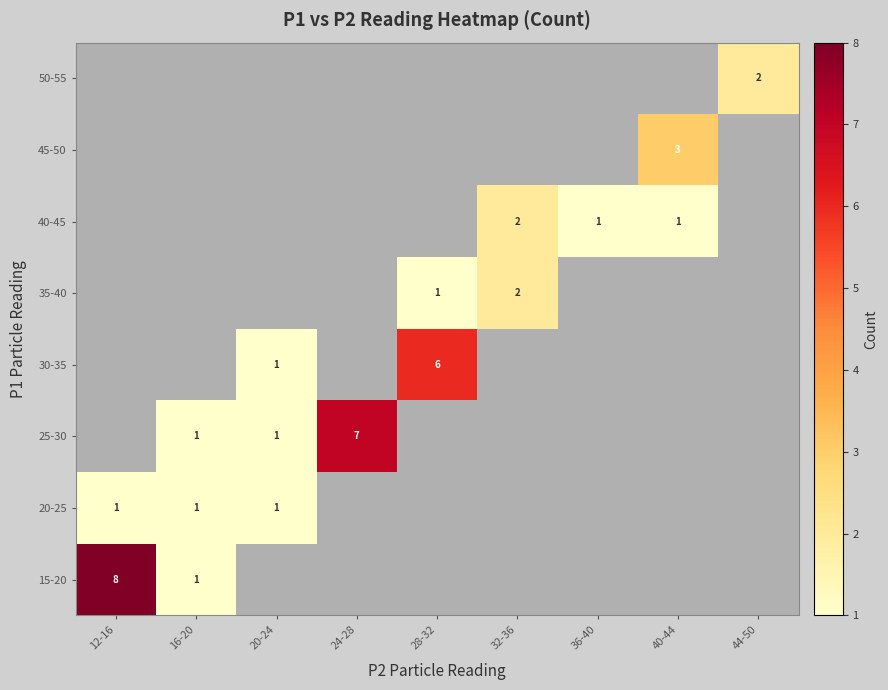

The value of 30-35 at 20-24 is 0. True or false?

False